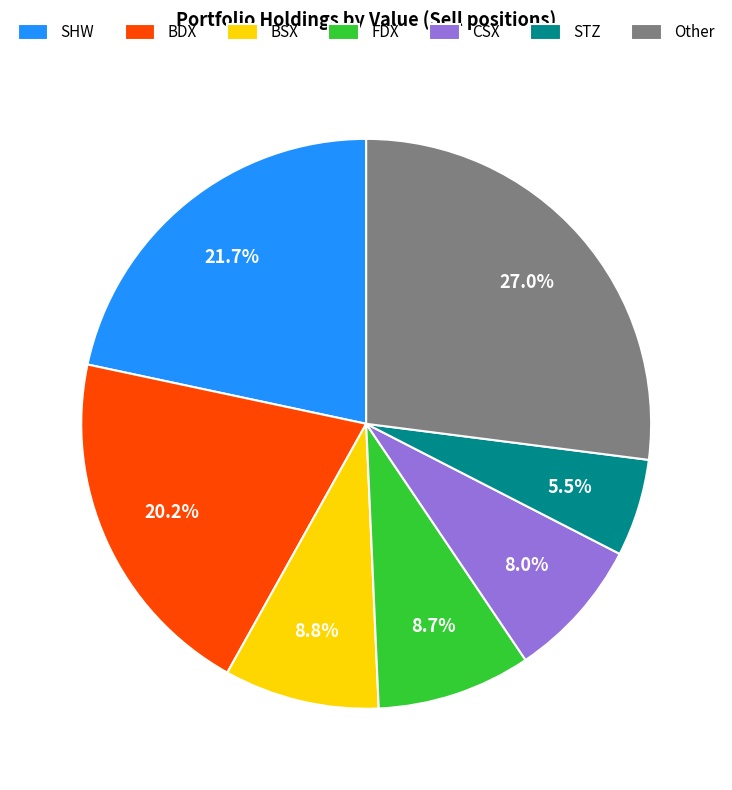

The CSX slice represents 1% of the pie. True or false?

False